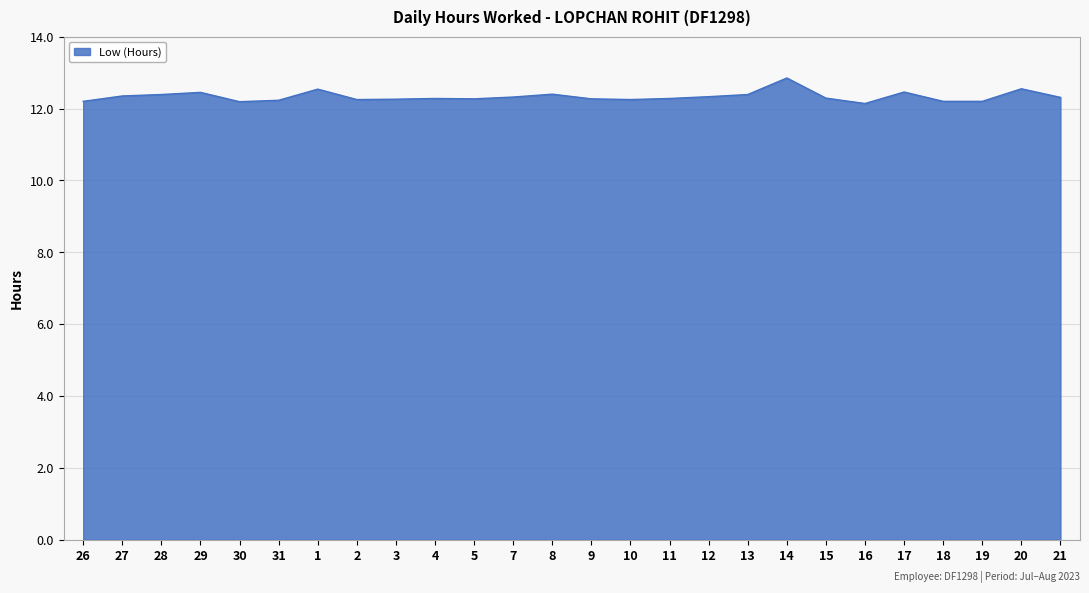

The value at 14 is 12.8. True or false?

True